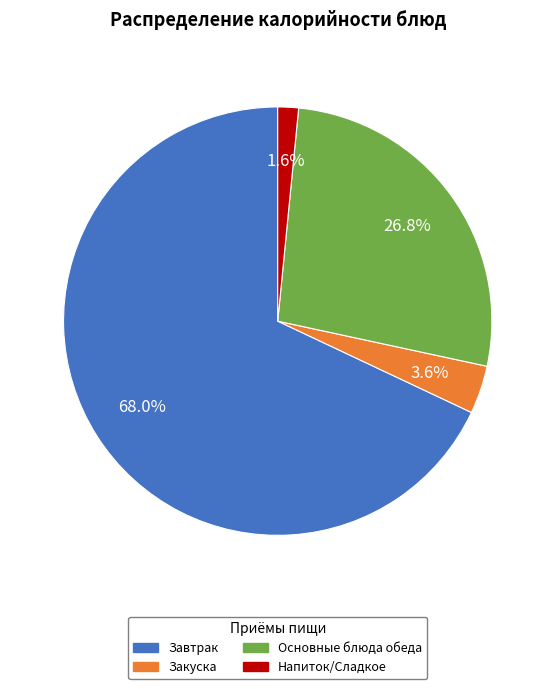

Is there any slice that represents more than half of the pie?

Yes